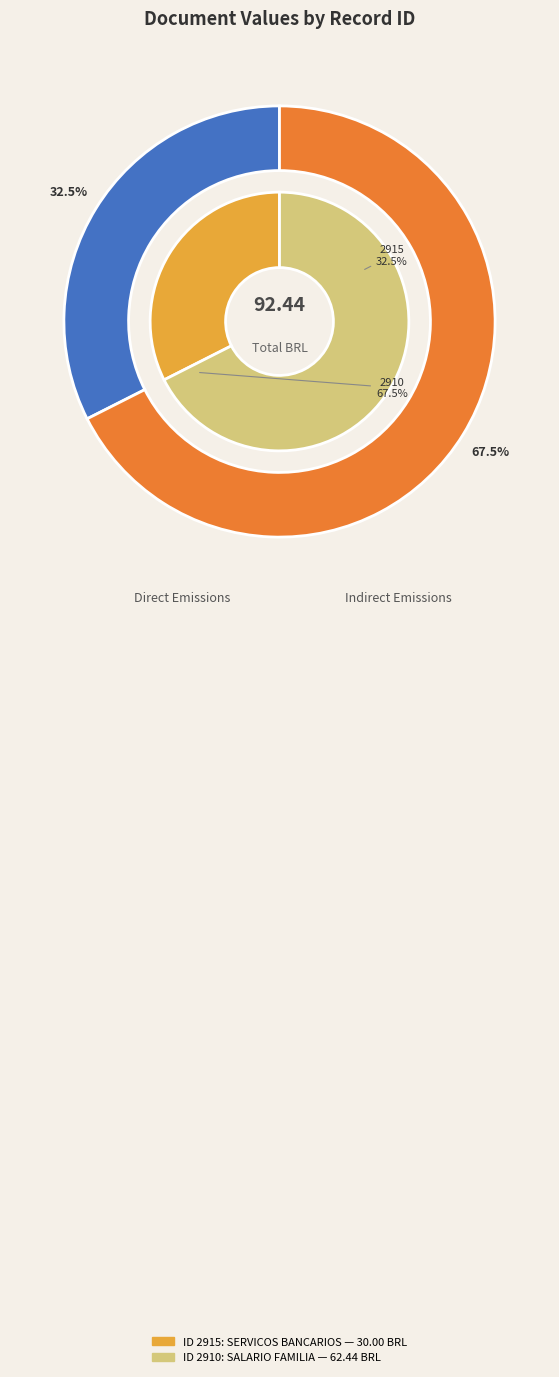

To the nearest percent, what portion does 2915 represent?

32%